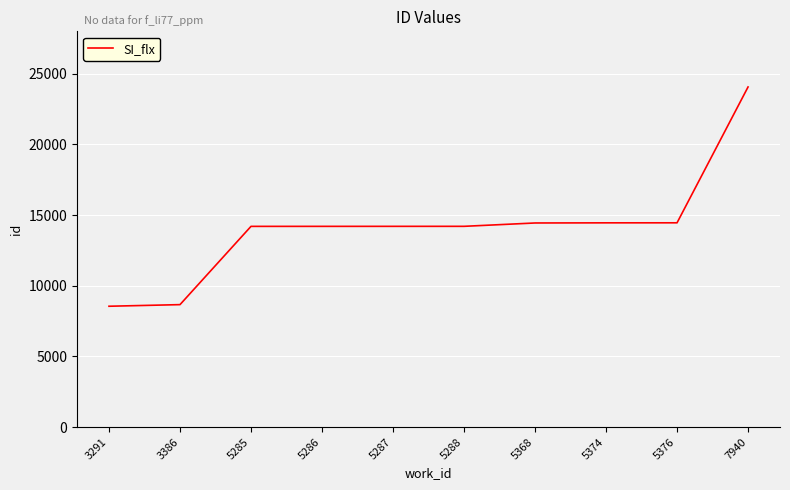

True or false: the data shows 4649 at 3386.

False